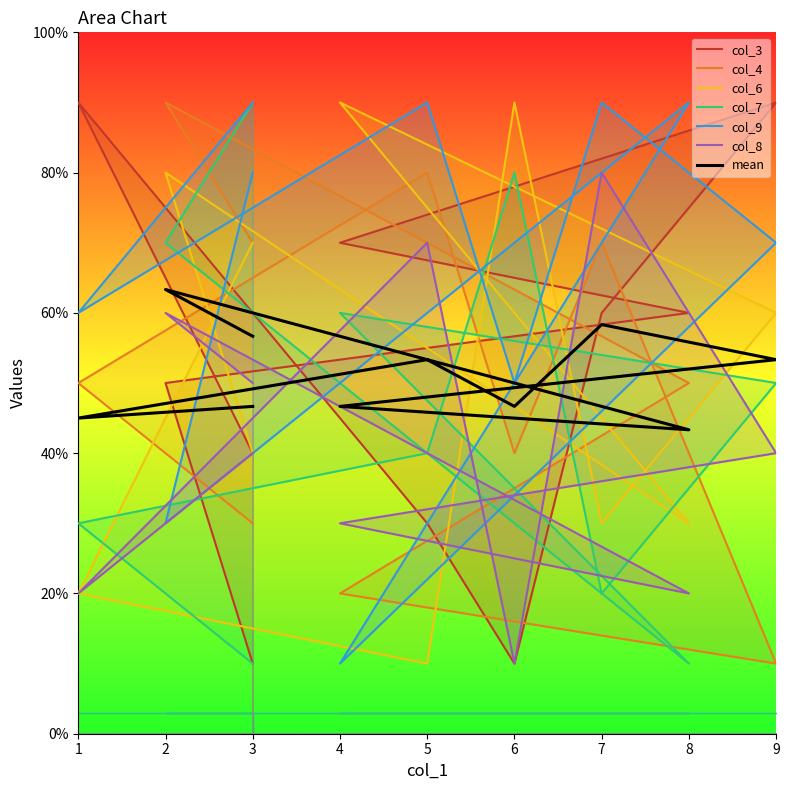

In col_3, how many points are higher than both neighbors (excluding endpoints)?

2